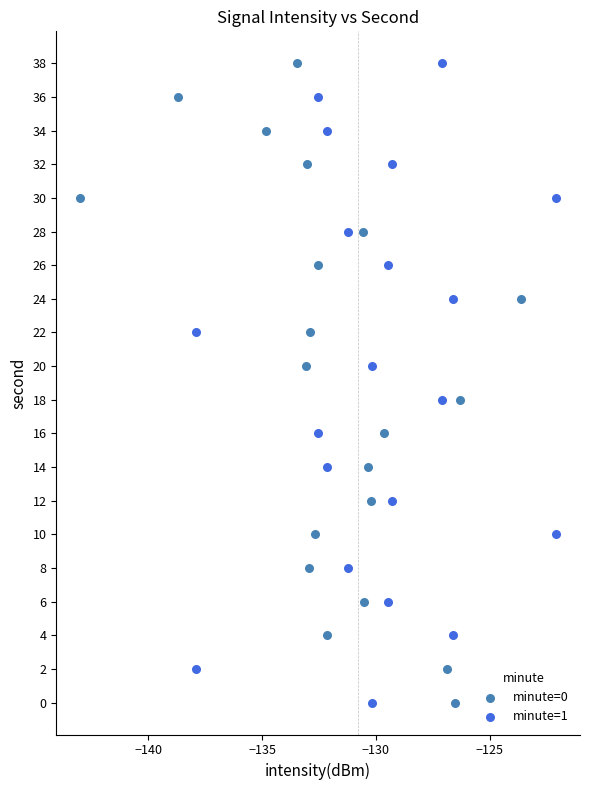

What are all the series names shown in the legend?

minute=0, minute=1